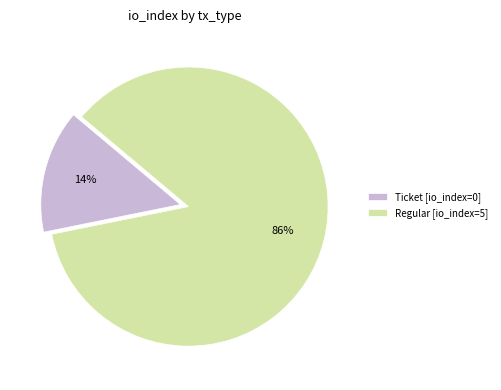

To the nearest percent, what is the average slice percentage?

50%